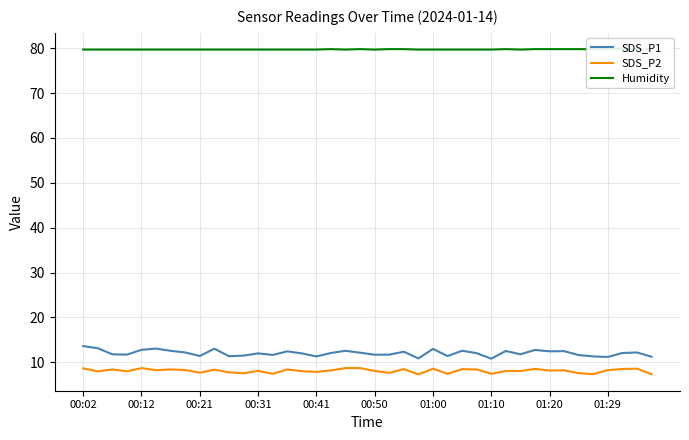

True or false: SDS_P2 and Humidity cross at least once.

False